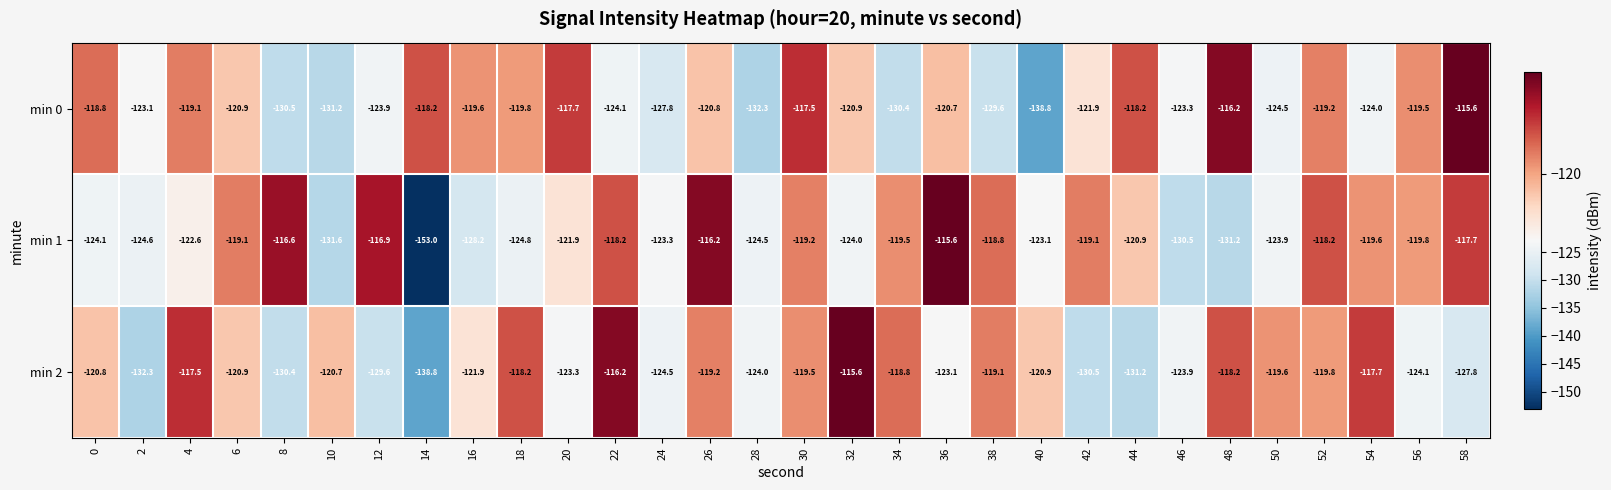

At 14, list the series in order from smallest to largest.

min 1, min 2, min 0